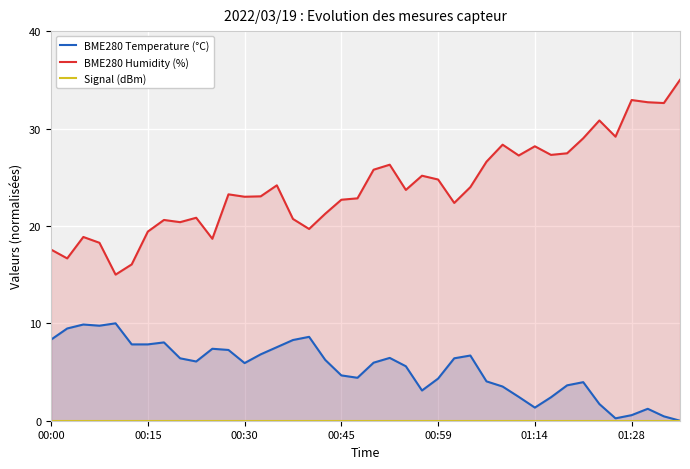

Reading left to right, extract all data points from this chart.

BME280 Temperature (°C): 8.3	9.5	9.9	9.8	10.0	7.8	7.8	8.0	6.4	6.1	7.4	7.3	5.9	6.8	7.6	8.3	8.6	6.2	4.7	4.4	6.0	6.4	5.6	3.1	4.3	6.4	6.7	4.0	3.5	2.4	1.3	2.4	3.6	4.0	1.7	0.2	0.6	1.2	0.4	0.0
BME280 Humidity (%): 17.6	16.7	18.9	18.3	15.0	16.0	19.4	20.6	20.4	20.8	18.7	23.2	23.0	23.0	24.2	20.7	19.7	21.2	22.7	22.8	25.8	26.3	23.7	25.2	24.8	22.4	24.0	26.6	28.3	27.2	28.2	27.3	27.5	29.0	30.8	29.2	32.9	32.7	32.6	35.0
Signal (dBm): 0.0	0.0	0.0	0.0	0.0	0.0	0.0	0.0	0.0	0.0	0.0	0.0	0.0	0.0	0.0	0.0	0.0	0.0	0.0	0.0	0.0	0.0	0.0	0.0	0.0	0.0	0.0	0.0	0.0	0.0	0.0	0.0	0.0	0.0	0.0	0.0	0.0	0.0	0.0	0.0